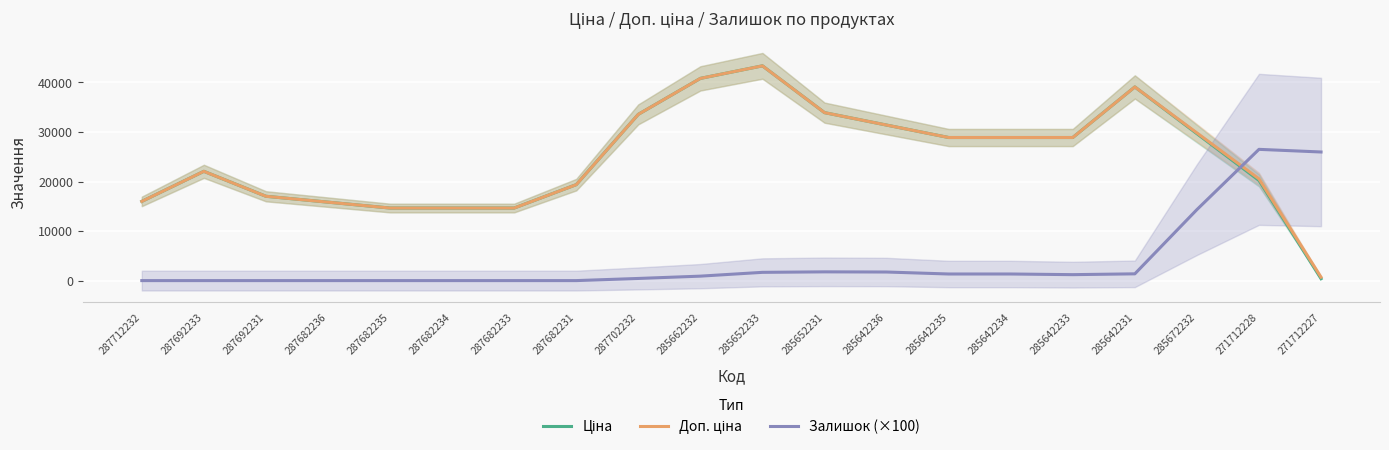

What is the total value across all series at 287702232?

67571.2